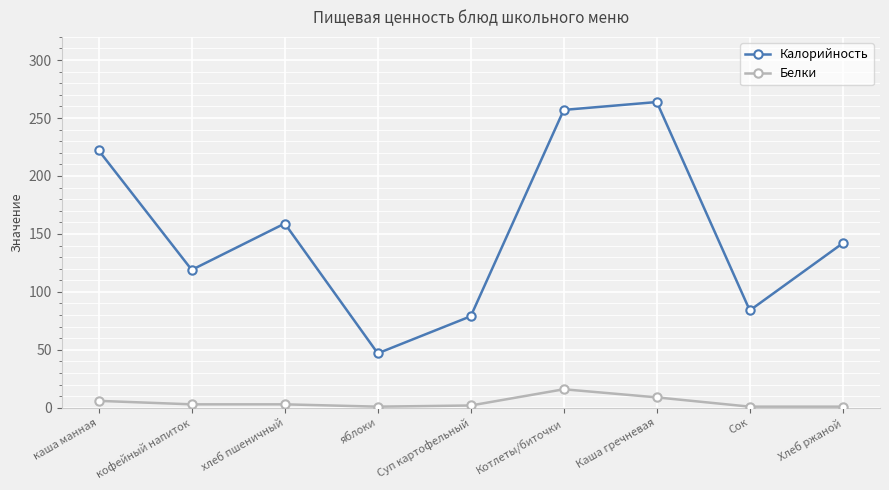

What is the approximate value of Белки at хлеб пшеничный?

3.0